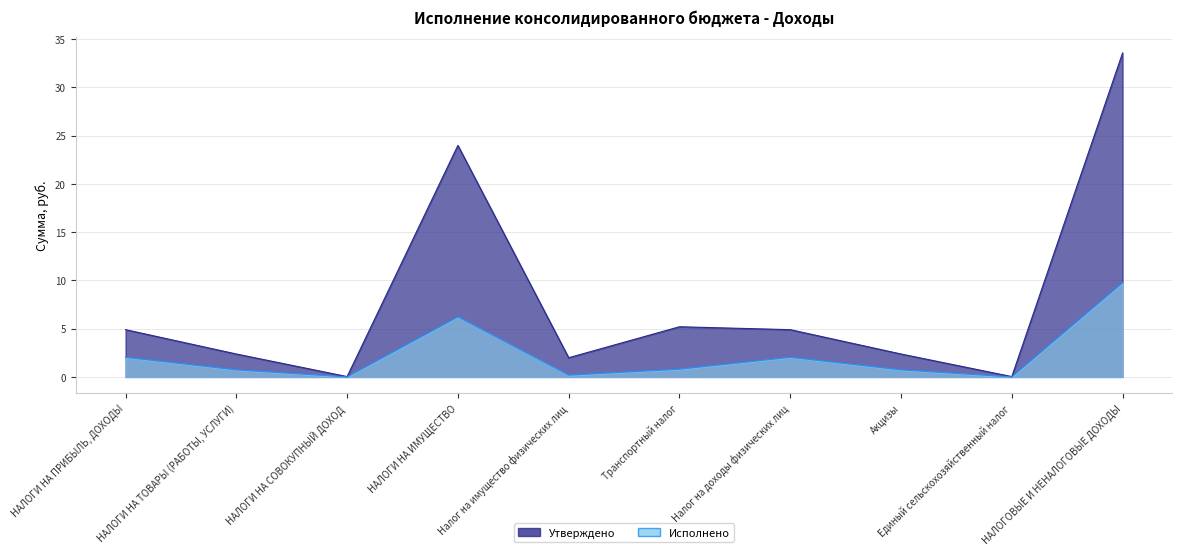

What are all the series names shown in the legend?

Утверждено, Исполнено